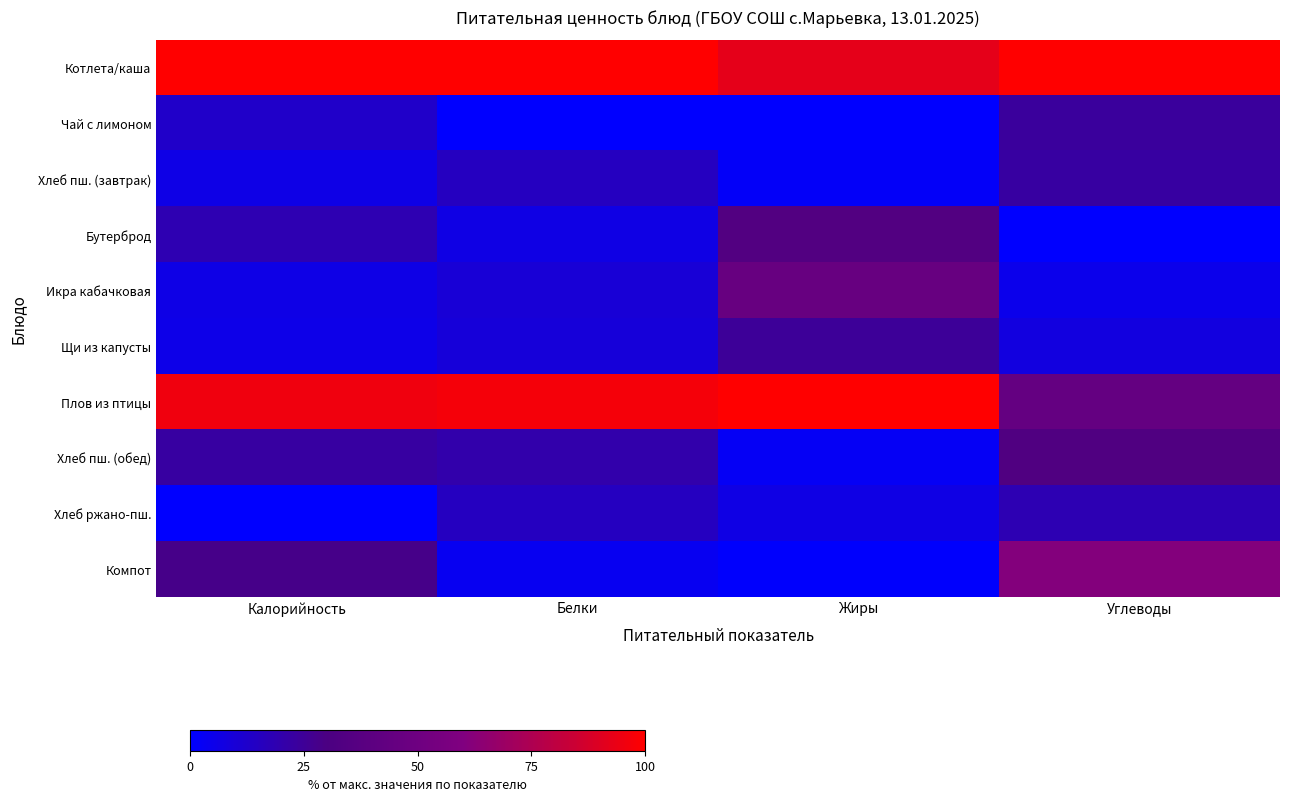

Reading left to right, what are all the values shown in this chart?

Котлета/каша: Калорийность=100.0	Белки=100.0	Жиры=92.6	Углеводы=100.0
Чай с лимоном: Калорийность=13.1	Белки=0.0	Жиры=0.0	Углеводы=23.8
Хлеб пш. (завтрак): Калорийность=6.2	Белки=14.9	Жиры=1.8	Углеводы=22.5
Бутерброд: Калорийность=18.7	Белки=6.6	Жиры=34.1	Углеводы=0.0
Икра кабачковая: Калорийность=5.9	Белки=9.8	Жиры=46.2	Углеводы=4.9
Щи из капусты: Калорийность=5.7	Белки=9.3	Жиры=24.8	Углеводы=7.5
Плов из птицы: Калорийность=95.4	Белки=97.1	Жиры=100.0	Углеводы=44.7
Хлеб пш. (обед): Калорийность=22.3	Белки=20.2	Жиры=2.5	Углеводы=33.4
Хлеб ржано-пш.: Калорийность=0.0	Белки=14.9	Жиры=6.5	Углеводы=18.1
Компот: Калорийность=28.4	Белки=3.4	Жиры=0.5	Углеводы=61.3